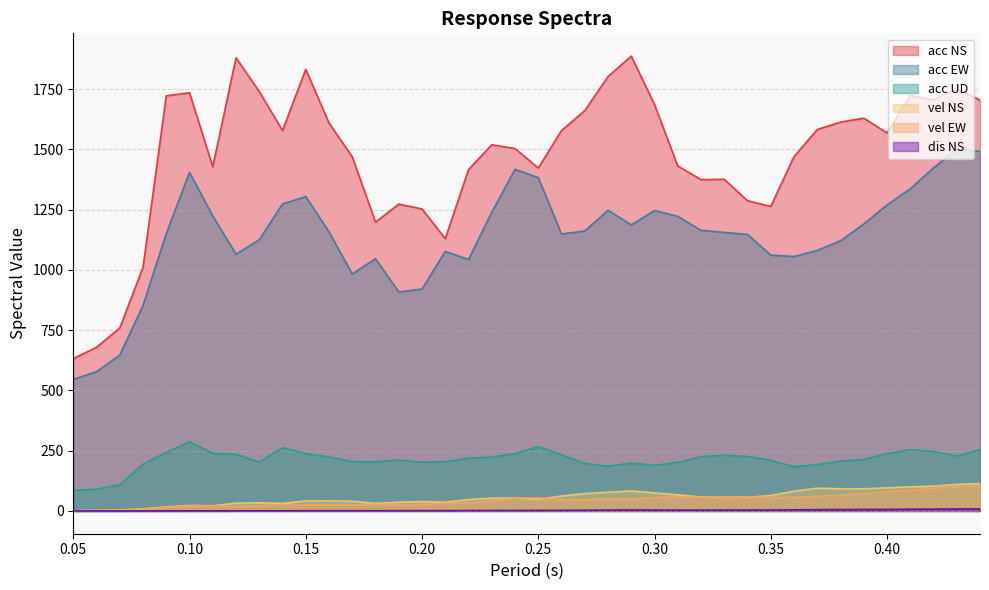

Between 0.38 and 0.43, which is larger?

0.43